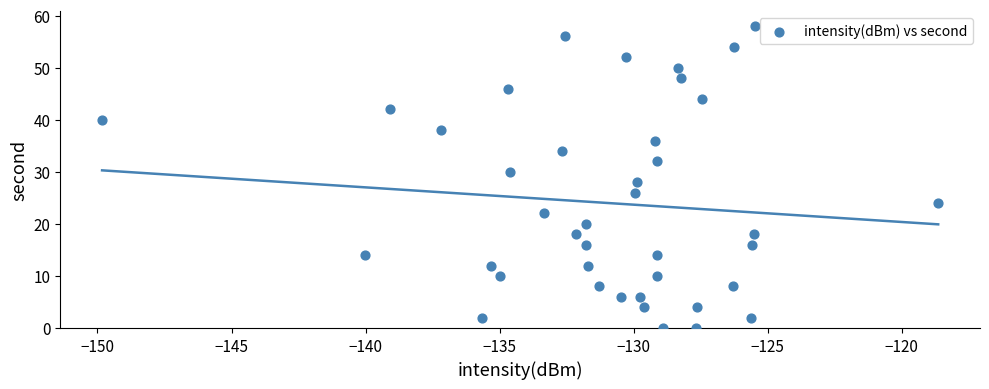

What is the range of Y values (max minus min)?

58